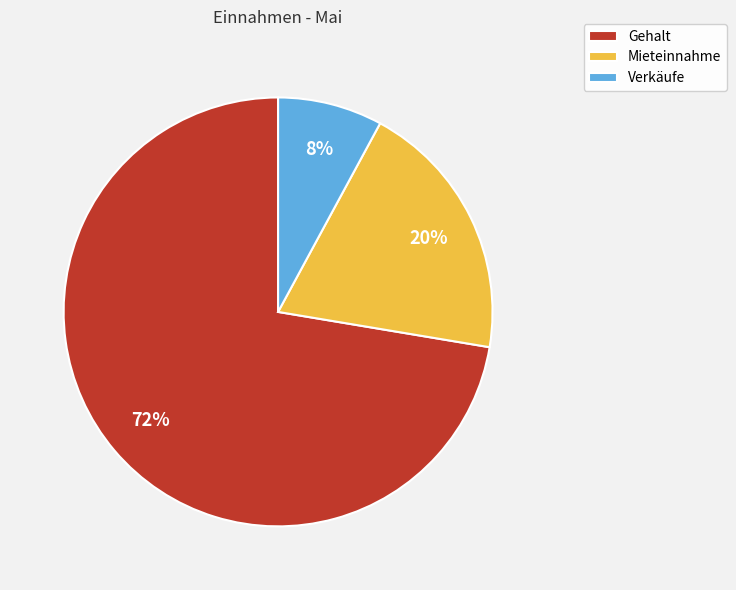

What percentage is the Verkäufe slice, to the nearest percent?

8%